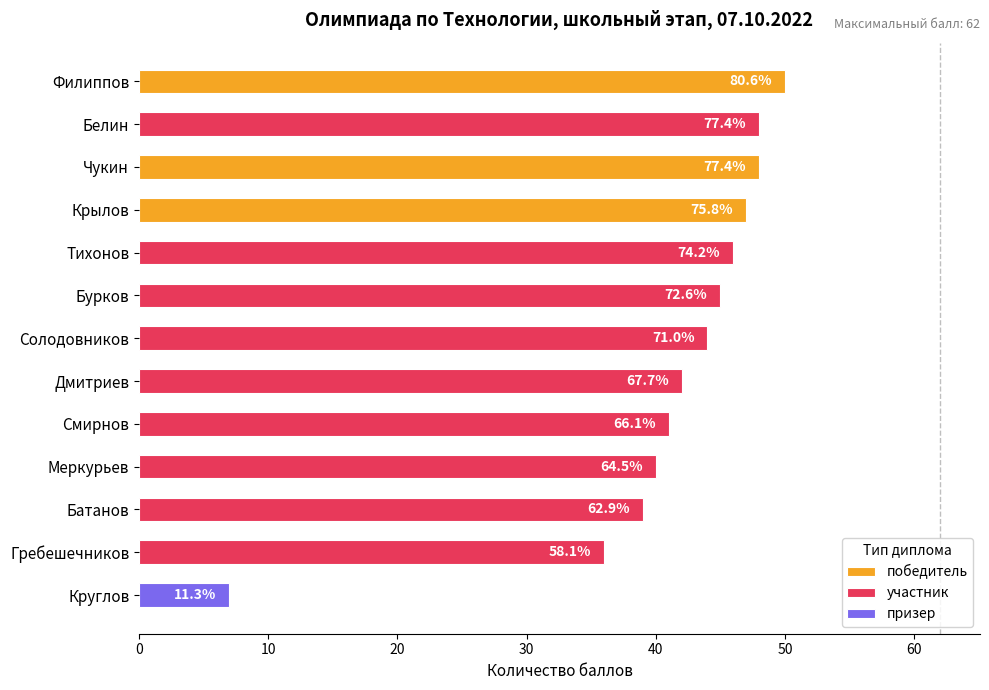

How many bars are there in total?

13